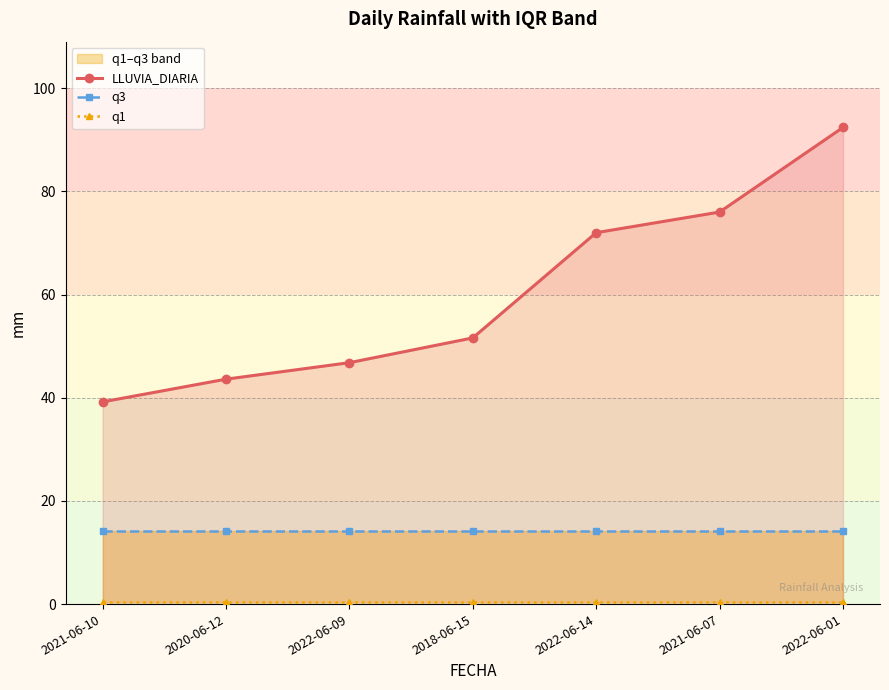

What are all the series names shown in the legend?

LLUVIA_DIARIA, q3, q1